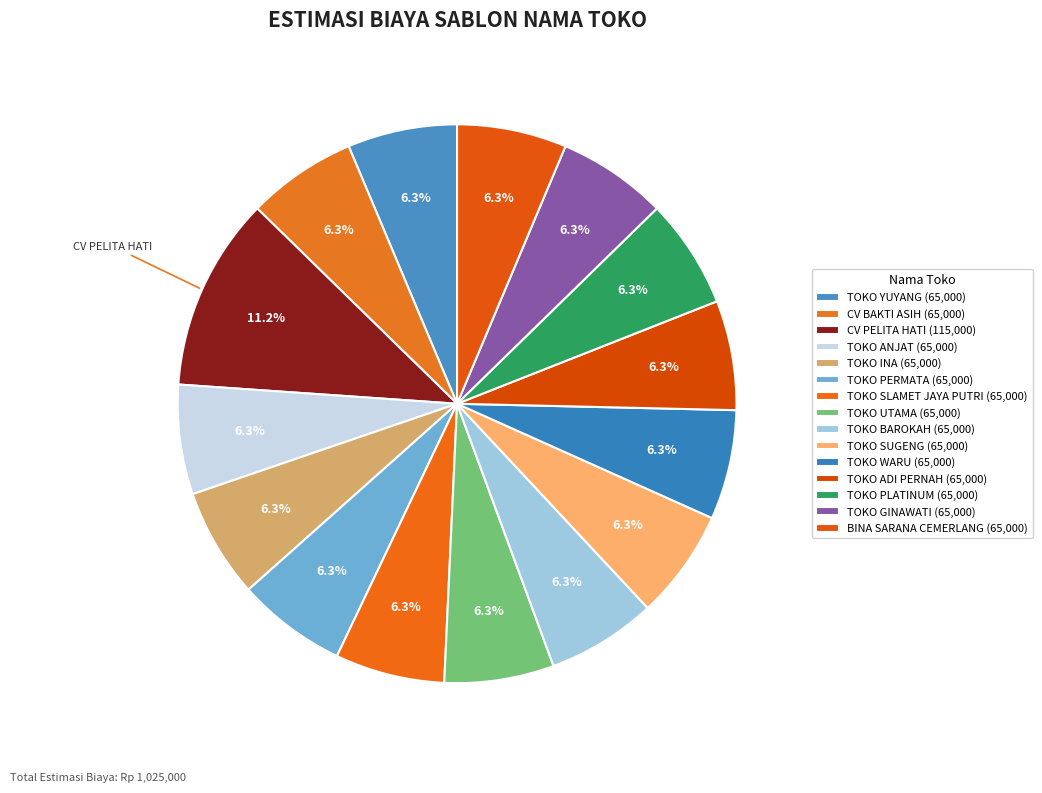

Count the number of slices in the pie.

15